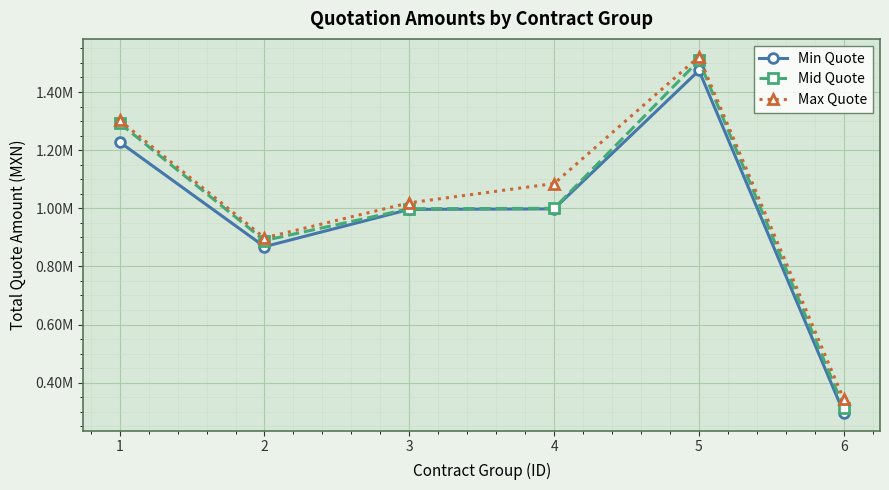

Reading left to right, list all the values displayed in this chart.

Min Quote: 1227772.2	867884.2	996156.2	997928.0	1474126.2	295861.0
Mid Quote: 1292676.8	888999.9	998356.5	999922.2	1508533.1	314428.7
Max Quote: 1302489.1	898115.3	1018756.4	1084993.7	1521478.1	342574.5